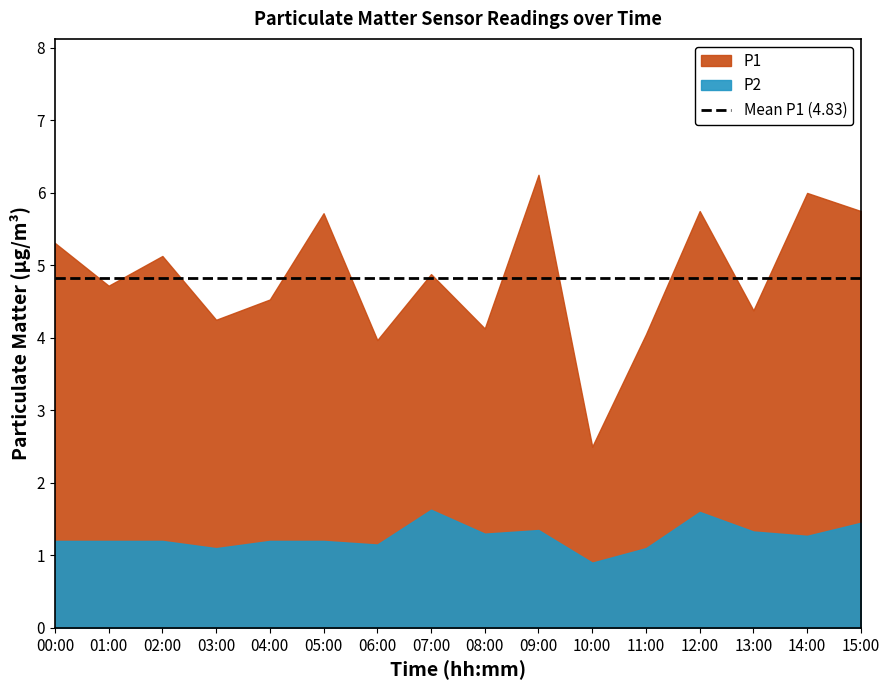

At which label does P2 reach its minimum?

10:00